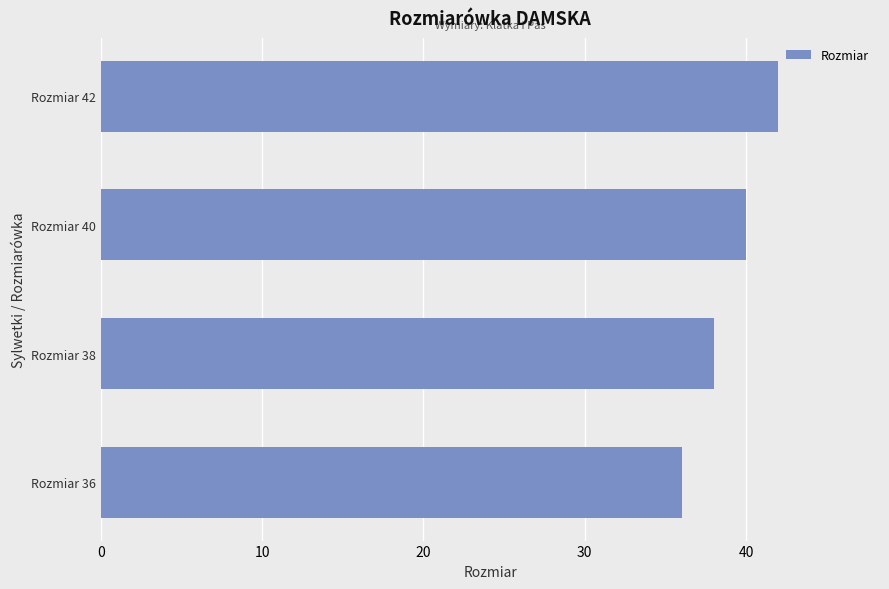

What is the difference between the maximum and minimum values?

6